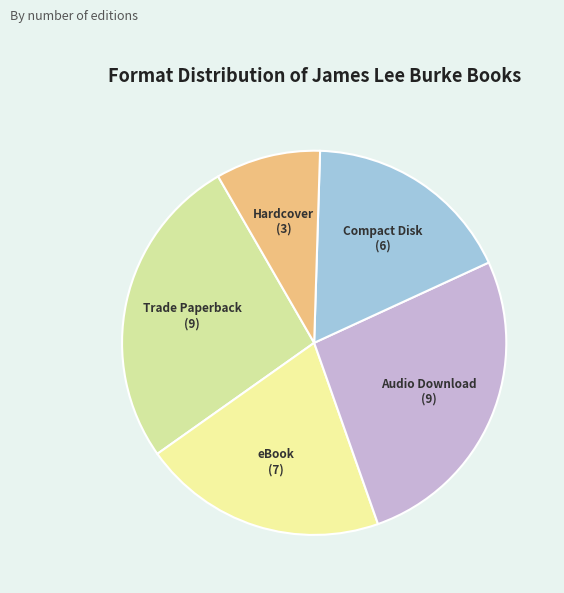

The eBook slice represents 21% of the pie. True or false?

True